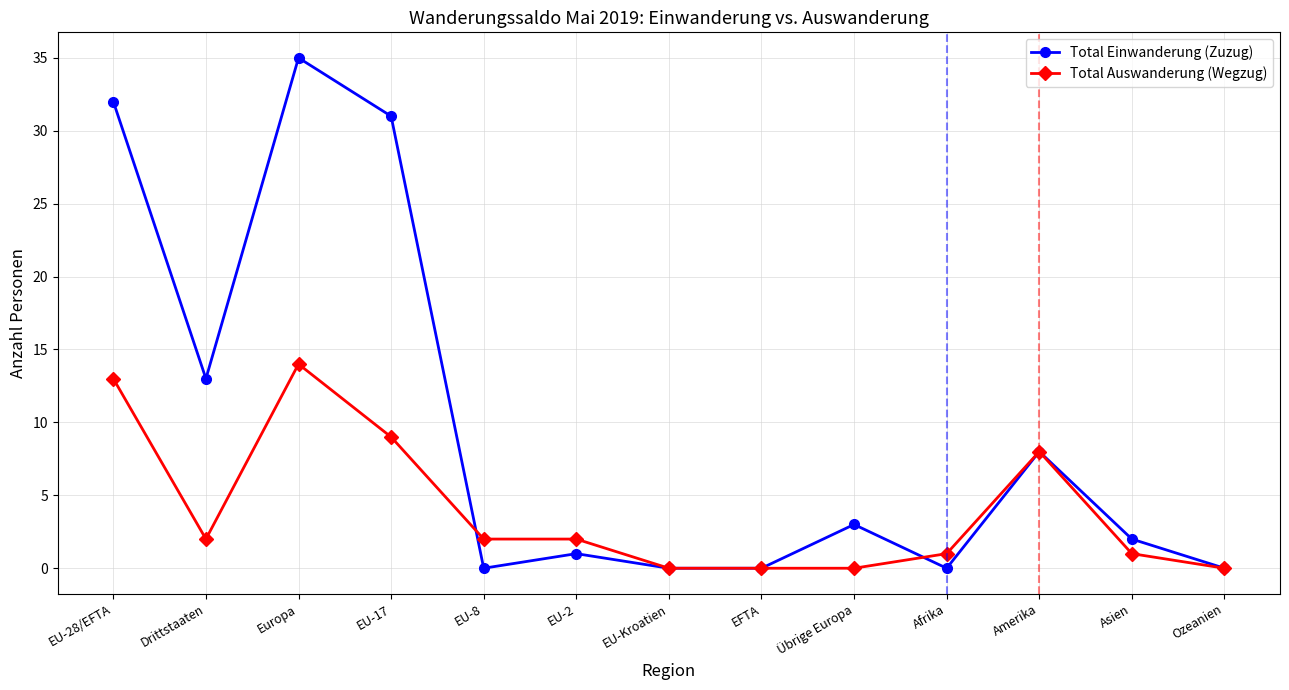

How many lines are shown in the chart?

2